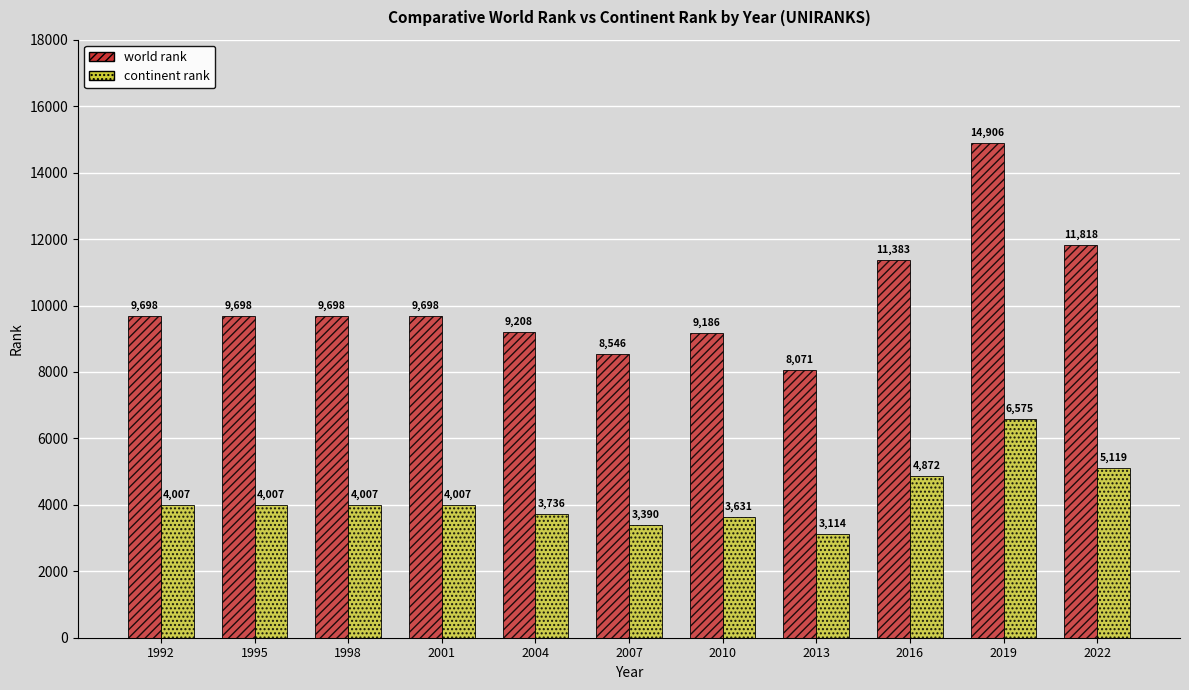

Which category has the highest value in the continent rank series?

2019